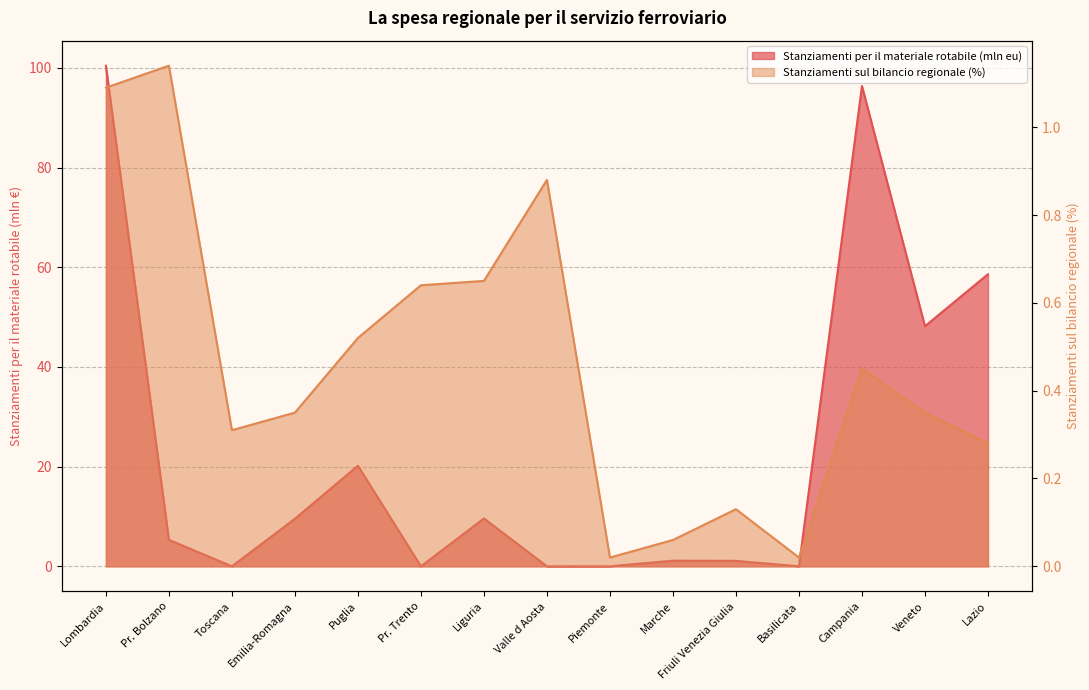

What is the sum of all Stanziamenti per il materiale rotabile (mln eu) values?

350.4